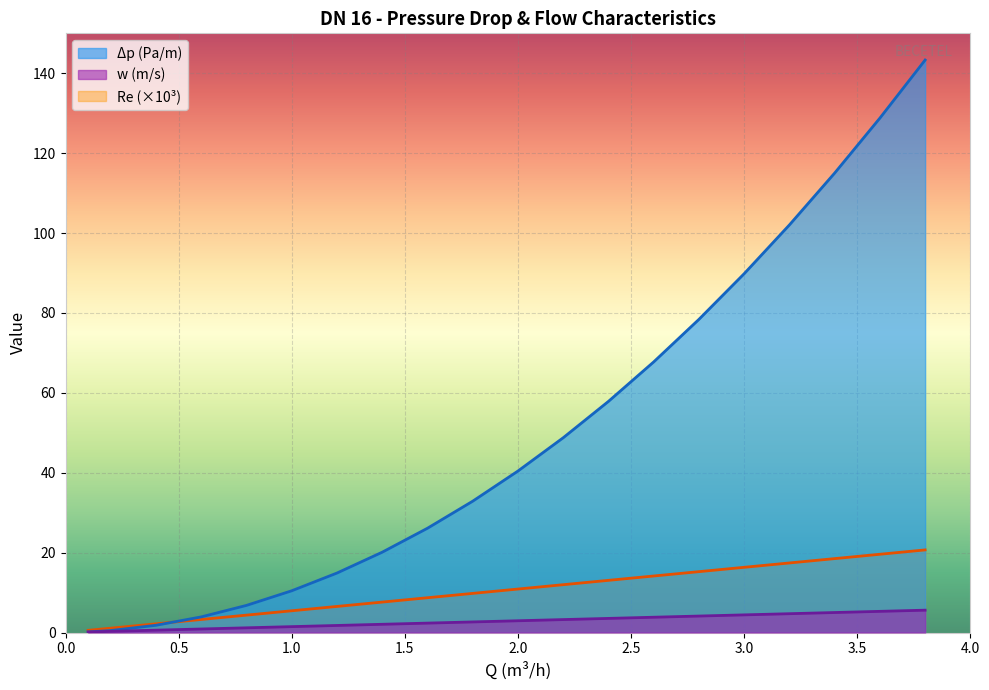

The Δp (Pa/m) series shows 117.5 at 2.8. True or false?

False